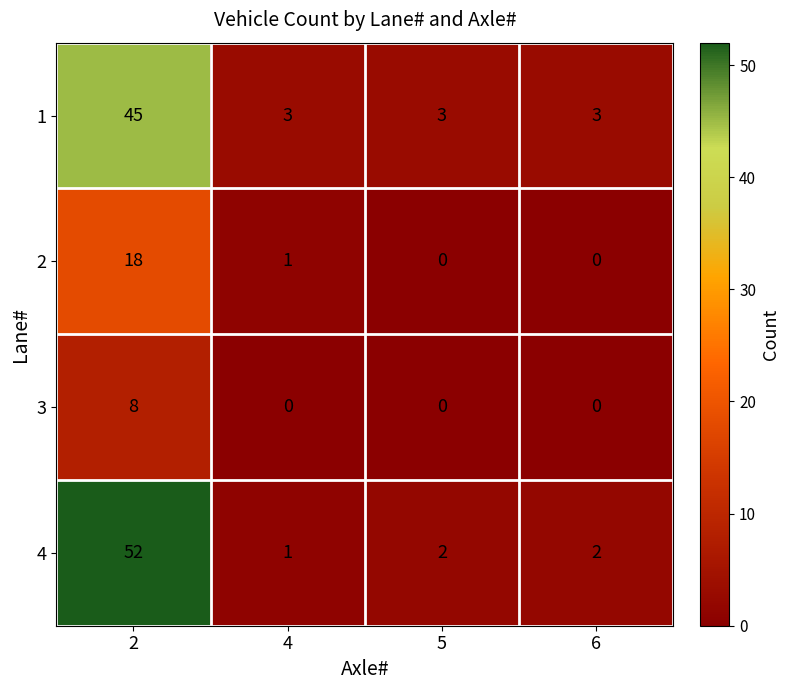

At which category is the sum across all series the highest?

2